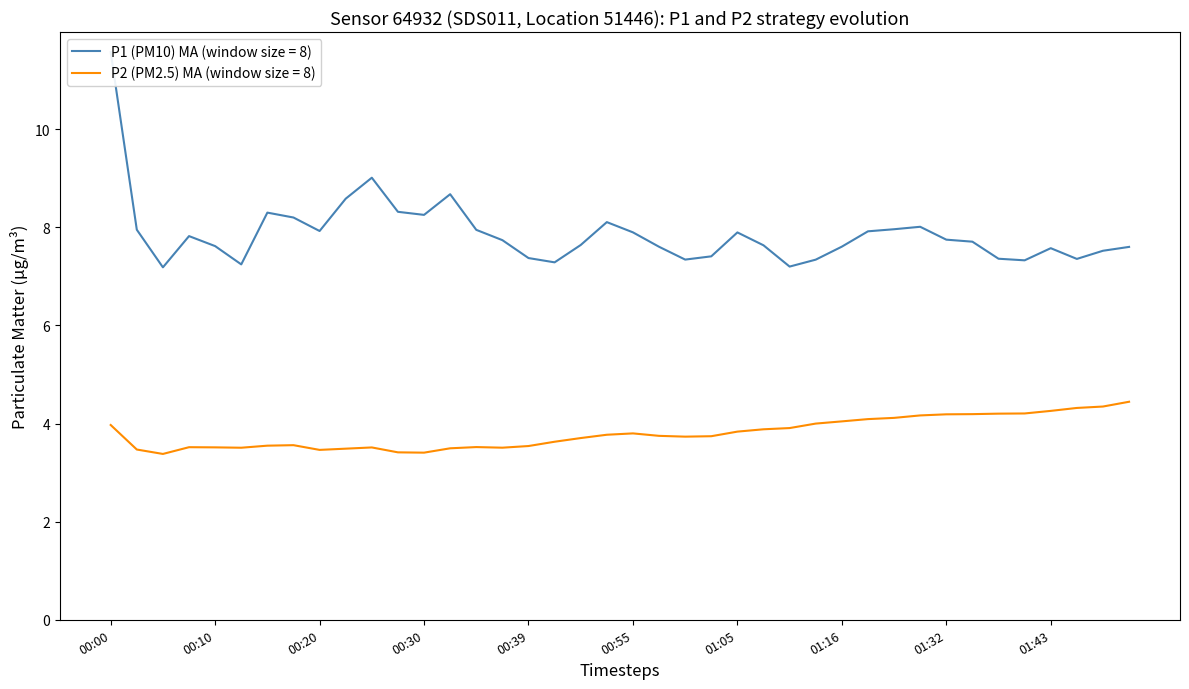

True or false: P2 (PM2.5) MA (window size = 8) has a value of 5.7 at 01:16.

False